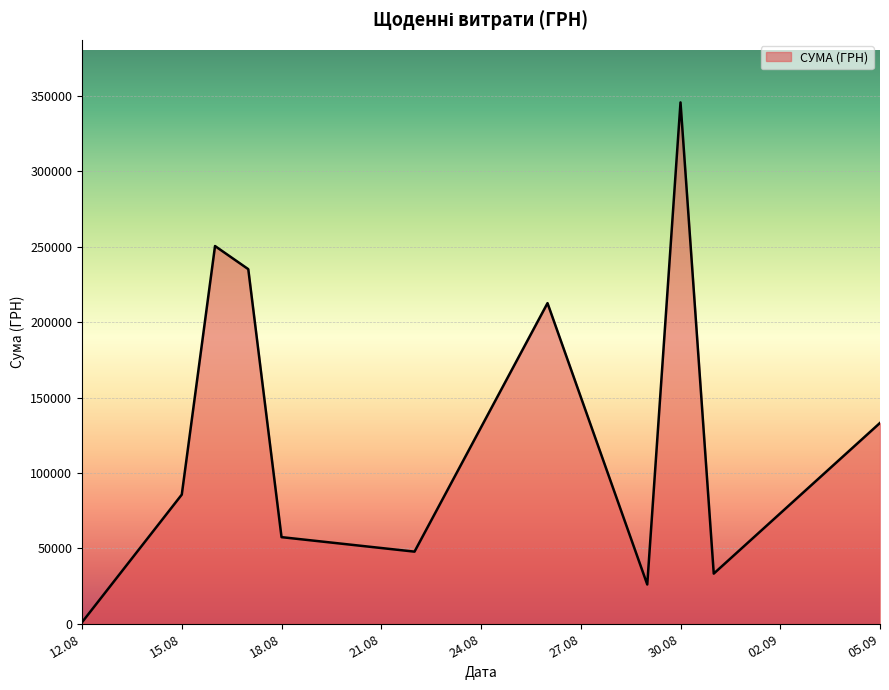

What is the difference between the maximum and minimum values?

344689.0